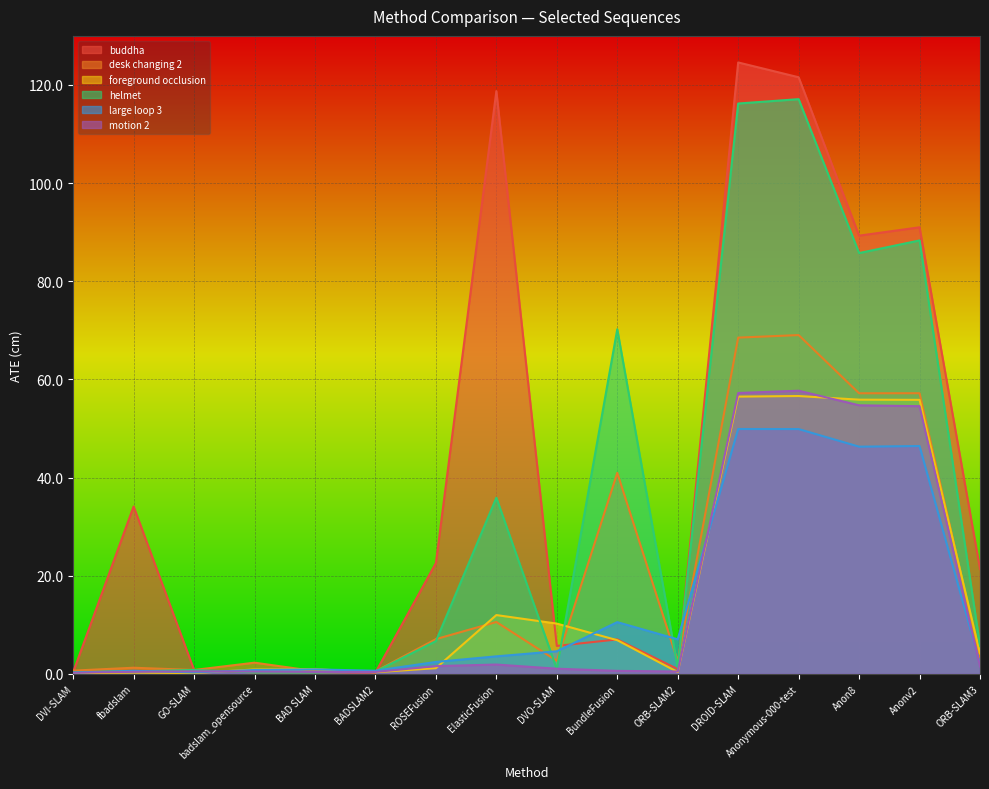

How many values in the foreground occlusion series are below 4?

8